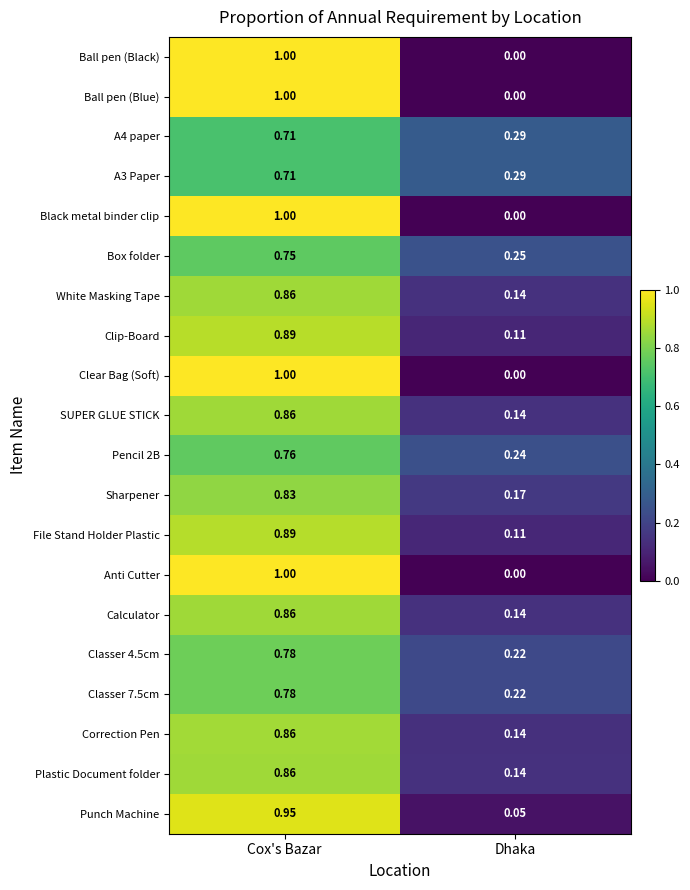

Rank the categories by A3 Paper value from lowest to highest.

Dhaka, Cox's Bazar